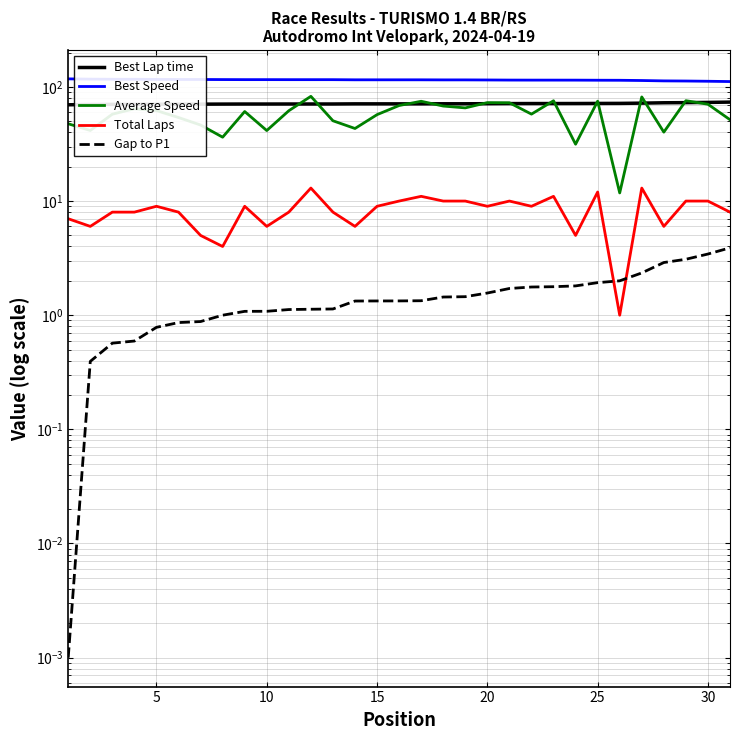

Which series changed the most between 15 and 16?

Average Speed